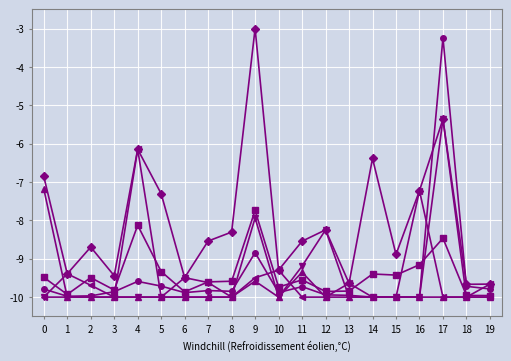

At which category is the sum across all series the highest?

17